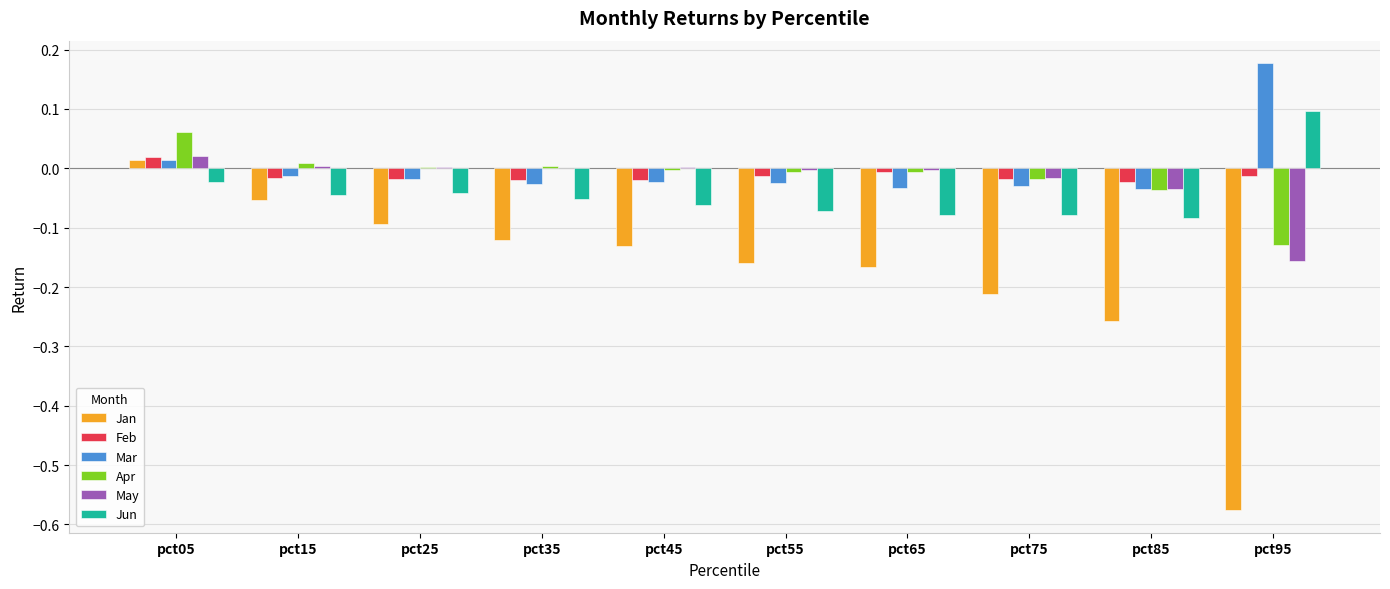

Where does the Jun series first go above 0?

pct95